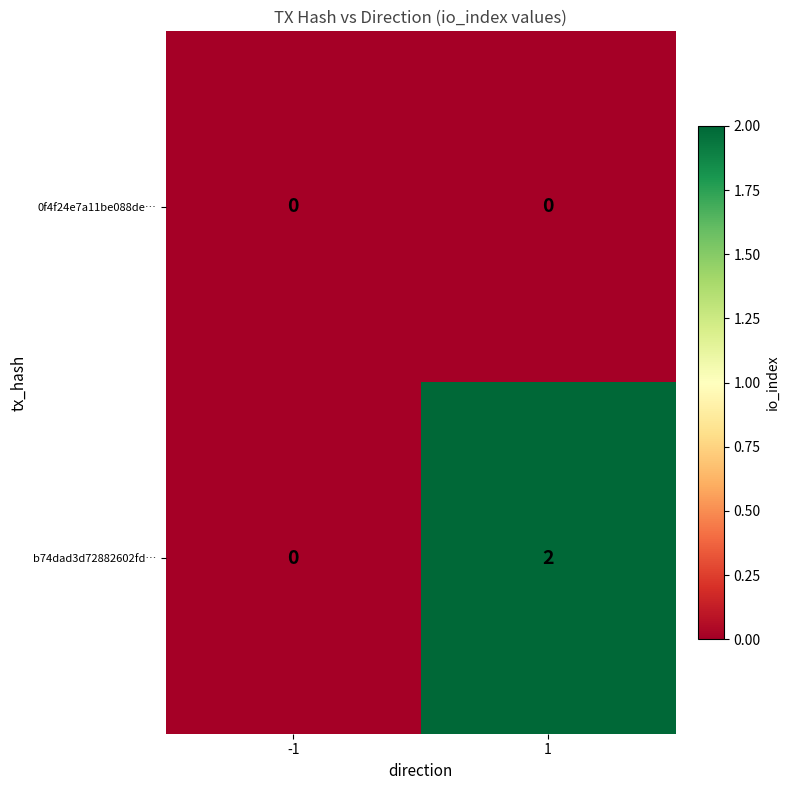

Is it true that b74dad3d72882602fd… equals 2 at 1?

True